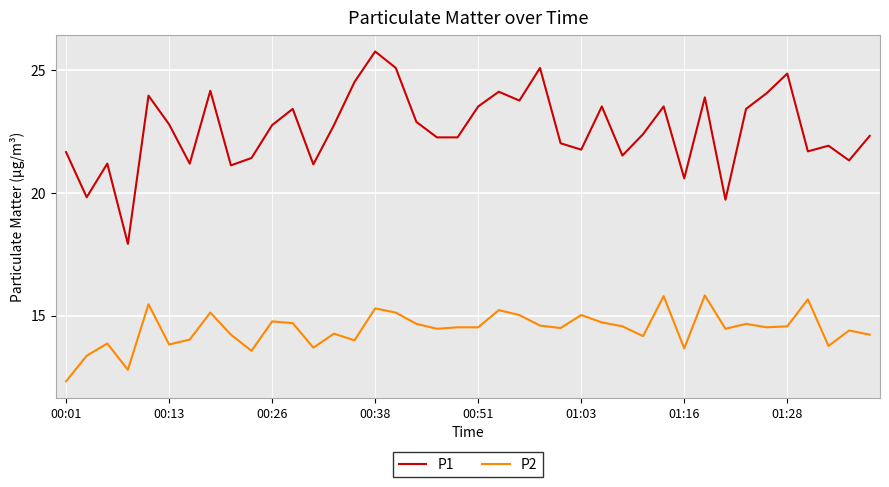

List the series in order of their peak value, highest first.

P1, P2